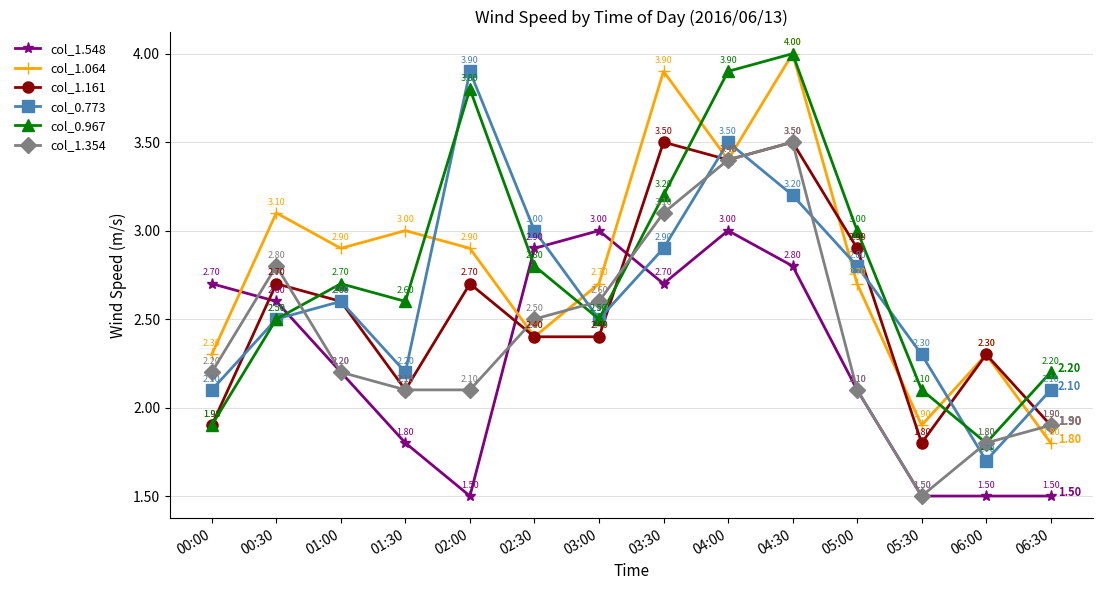

Rank the series at 03:30 from highest to lowest value.

col_1.064, col_1.161, col_0.967, col_1.354, col_0.773, col_1.548